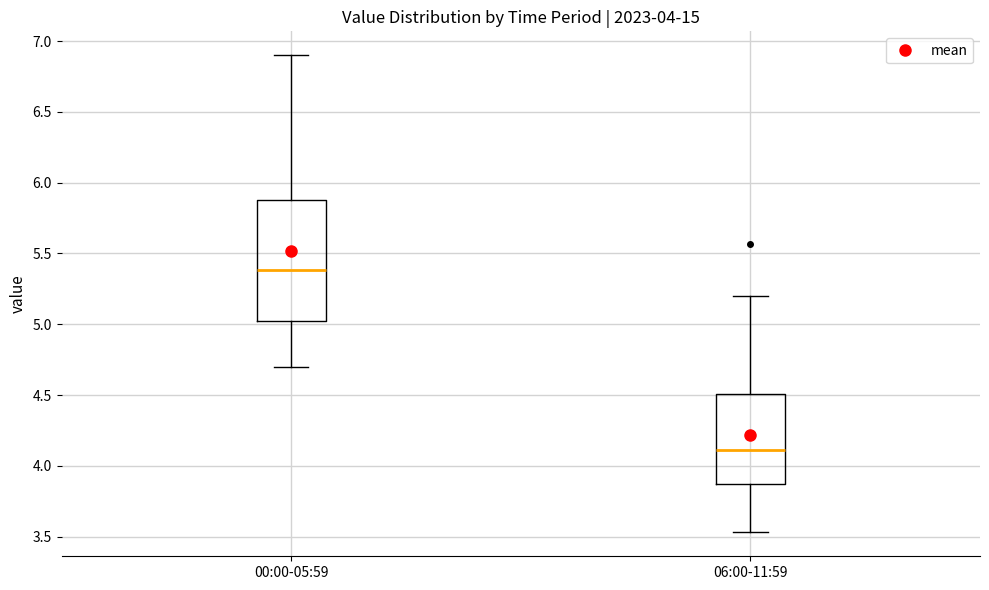

Which box's median line is the lowest?

06:00-11:59